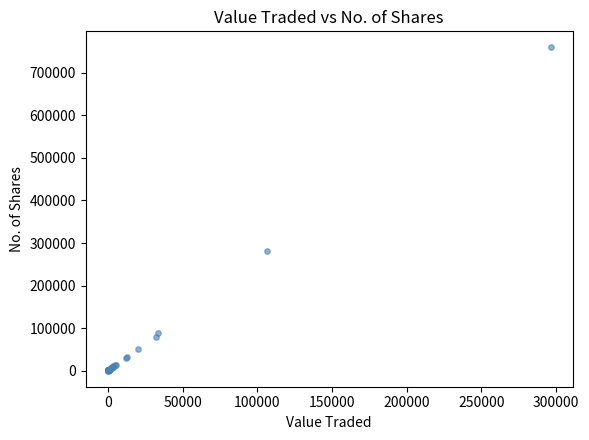

What Y value in the scatter plot is closest to 379905?

280075